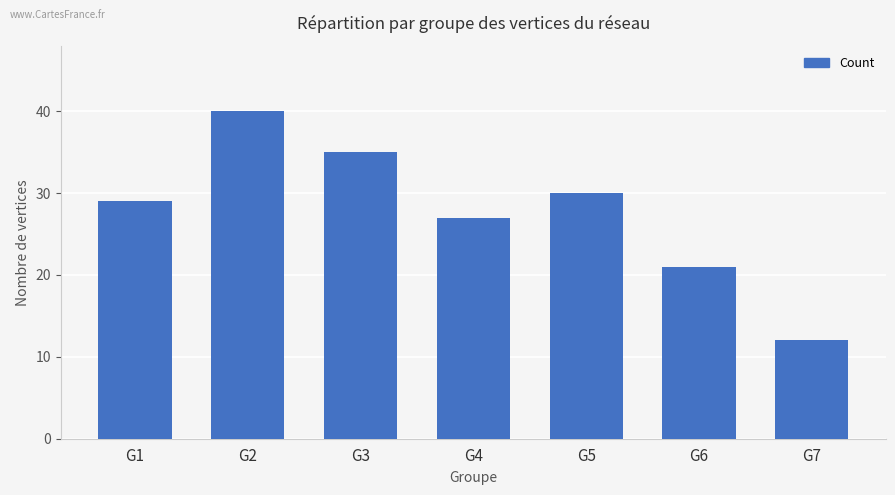

Does the chart contain stacked bars?

No